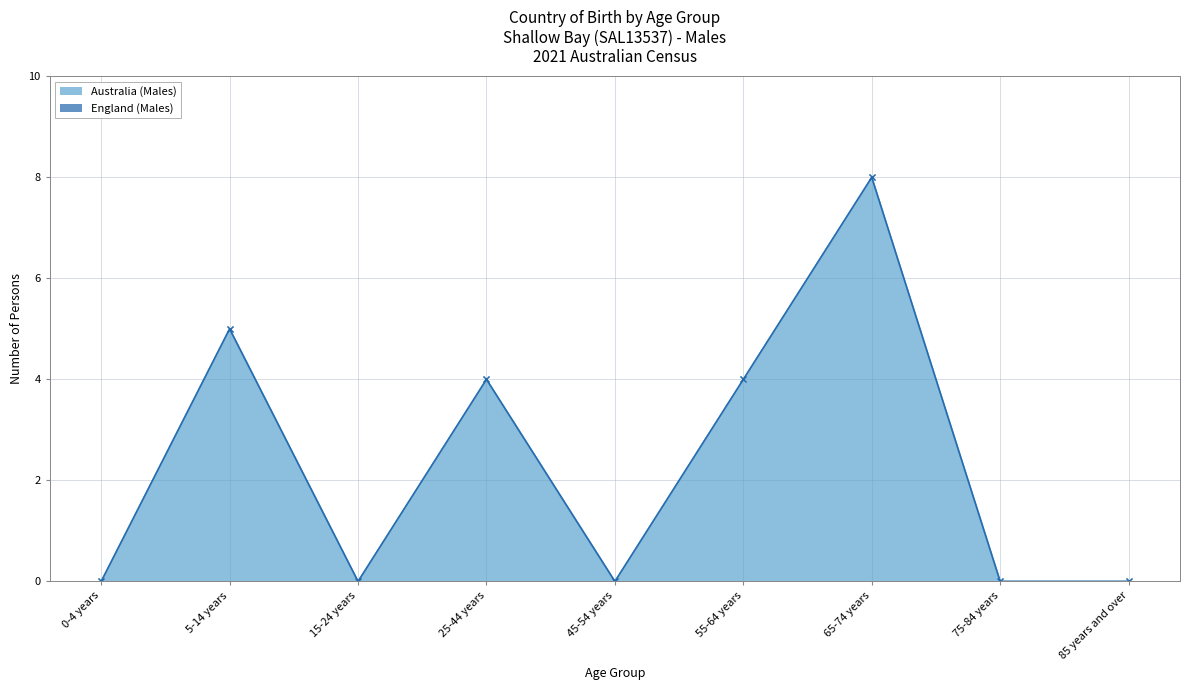

How many categories are shown in the chart?

9